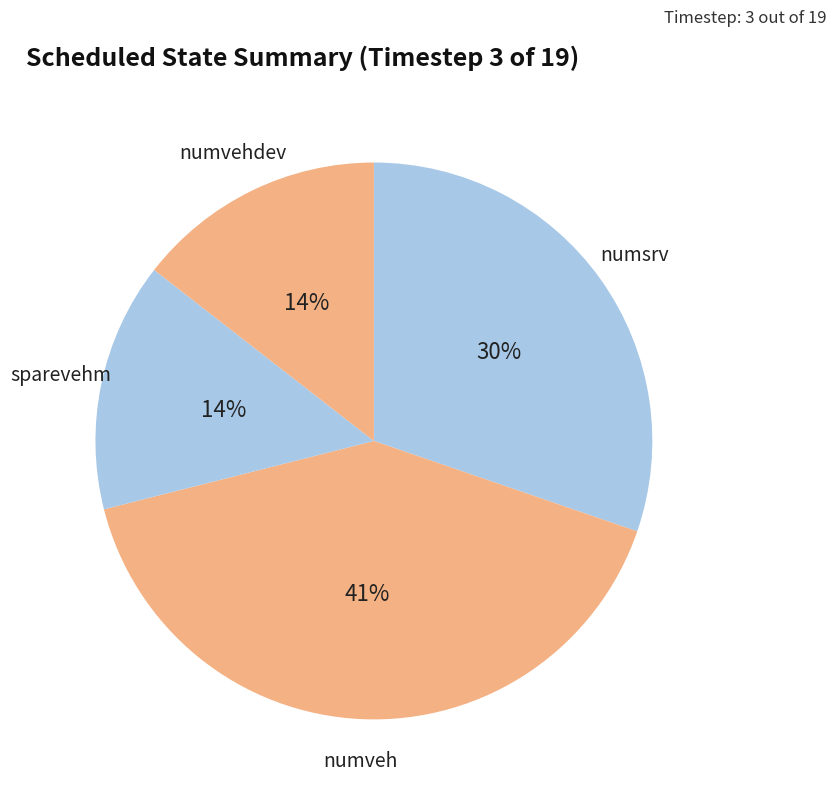

What is the largest slice in the pie chart?

numveh